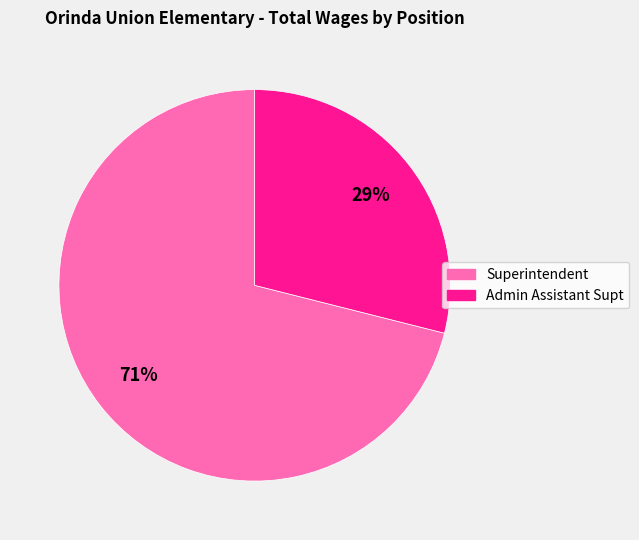

Is it true that Admin Assistant Supt is 35% of the pie?

False